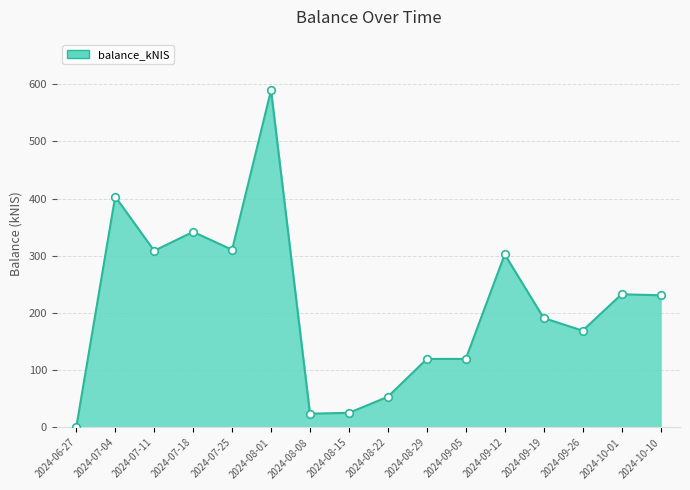

What is the change in value from 2024-07-04 to 2024-09-05?

-283.7